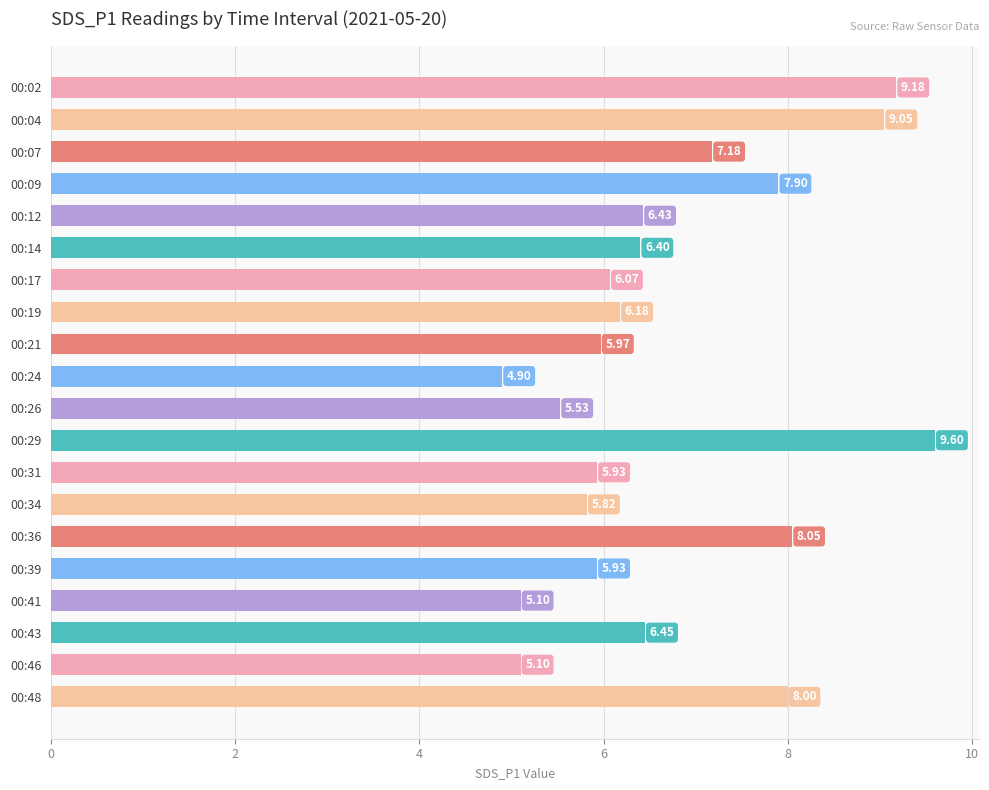

Approximately how many times larger is the value at 00:24 compared to 00:14?

0.8